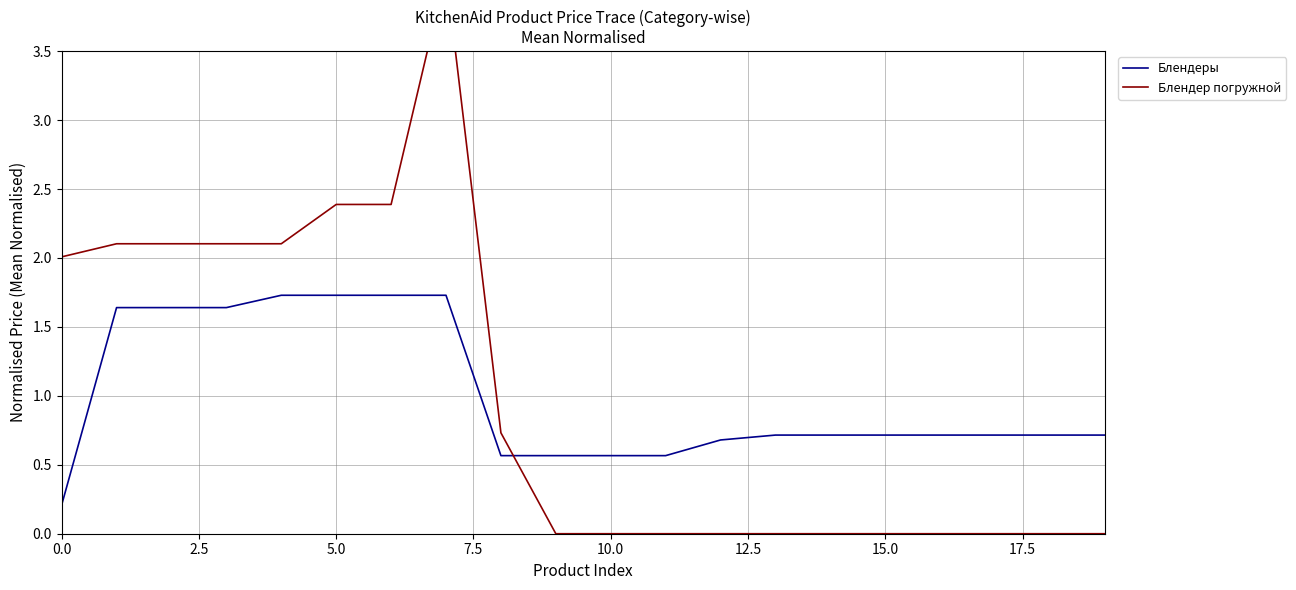

At 10, list the series in order from largest to smallest.

Блендеры, Блендер погружной